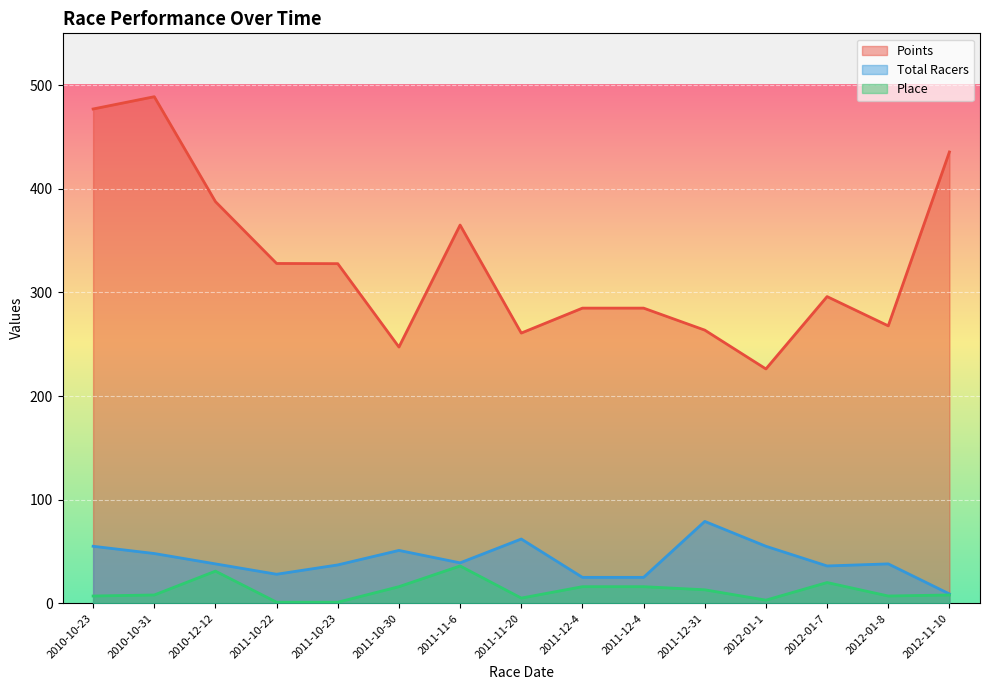

What is the average value of the Total Racers series?

41.7